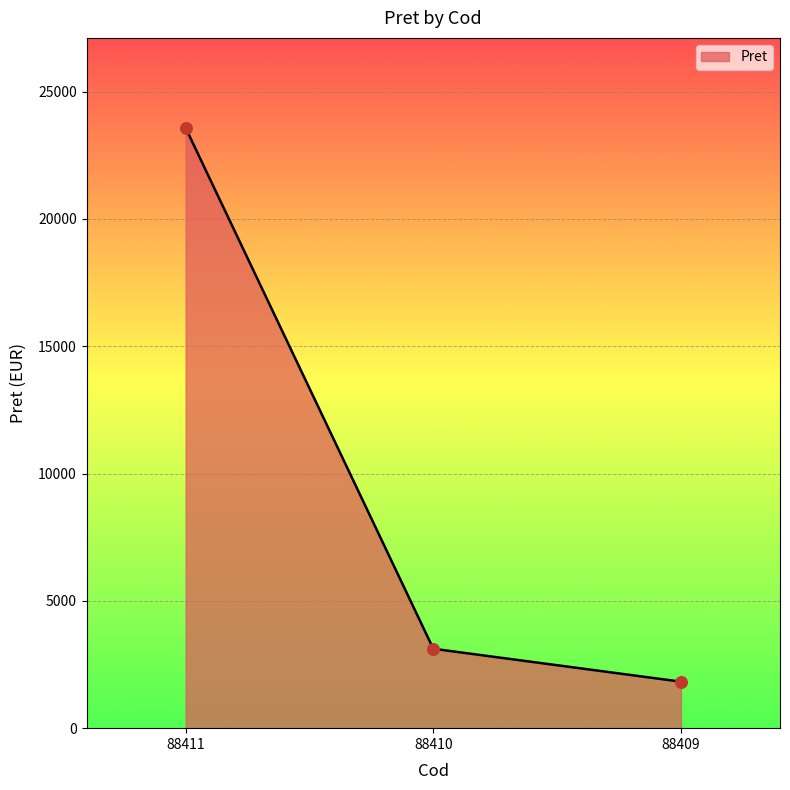

What is the change in value from 88411 to 88409?

-21745.5